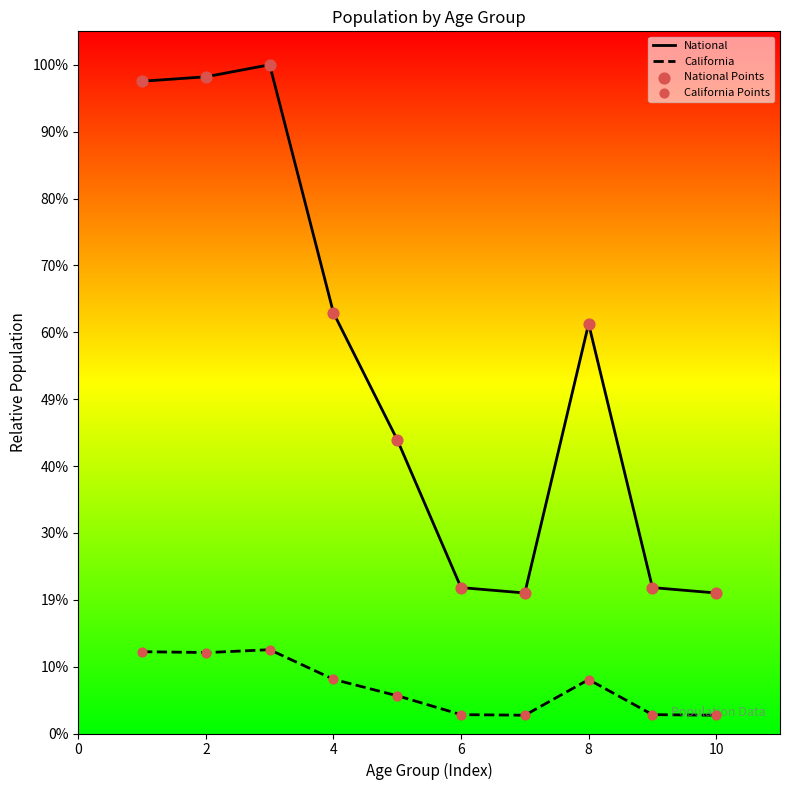

Is the value of National at 21 years greater than the value of California at 21 years?

Yes